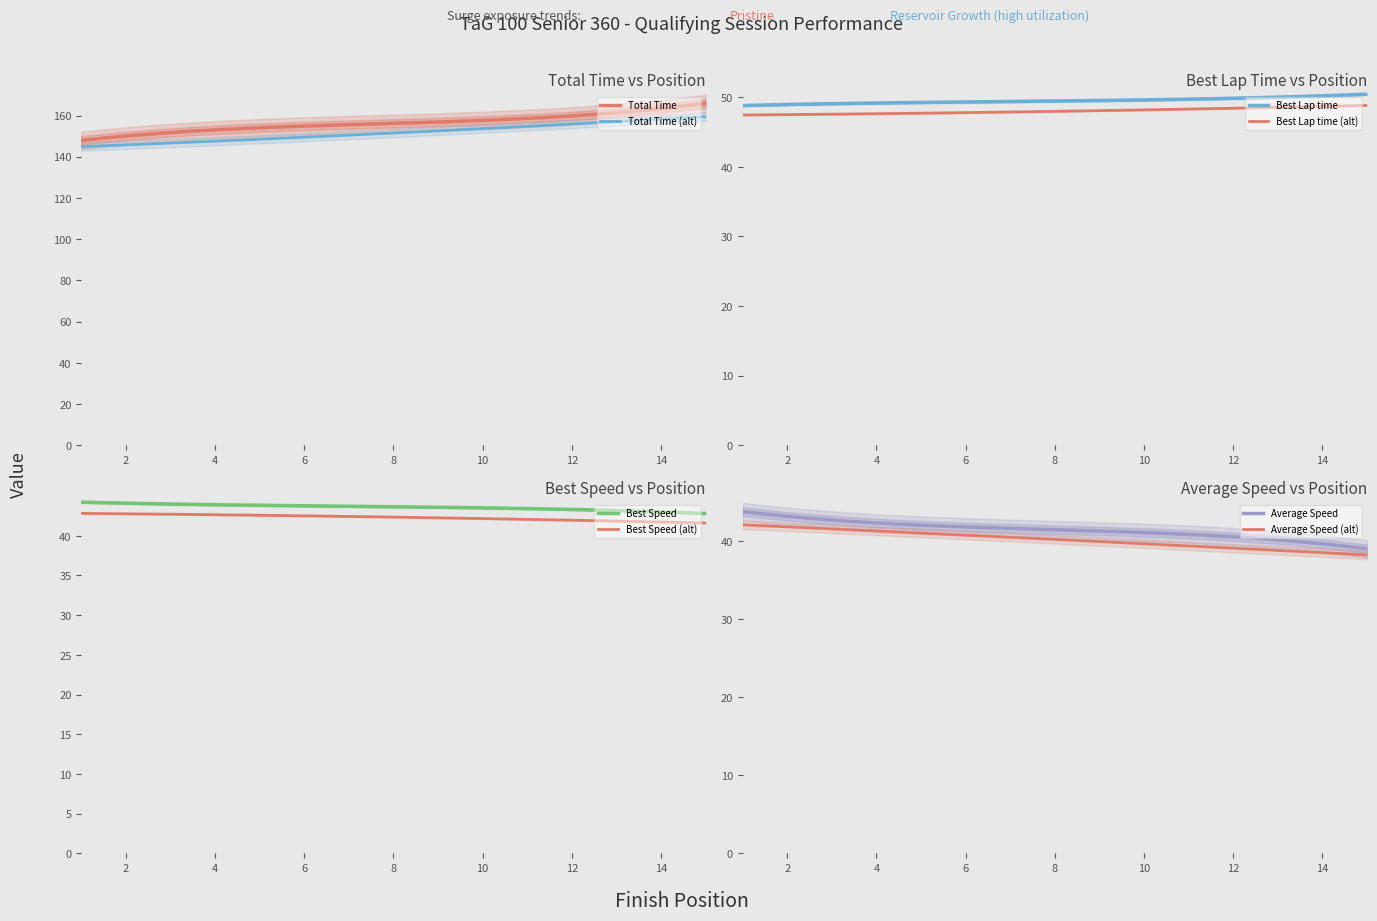

What is the minimum value for Total Time (alt)?

144.9